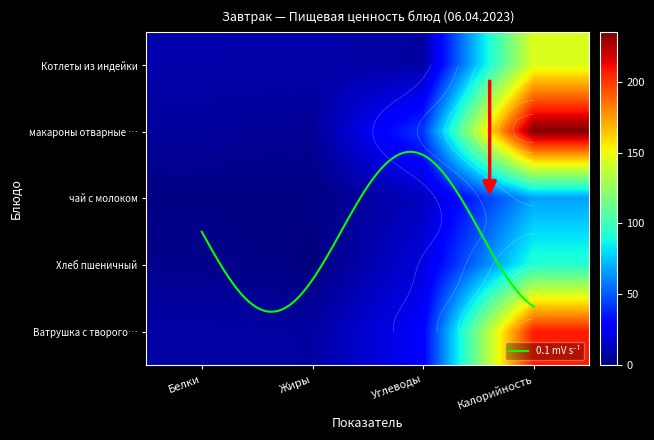

Which series has the largest total across all categories?

макароны отварные с маслом сливочным